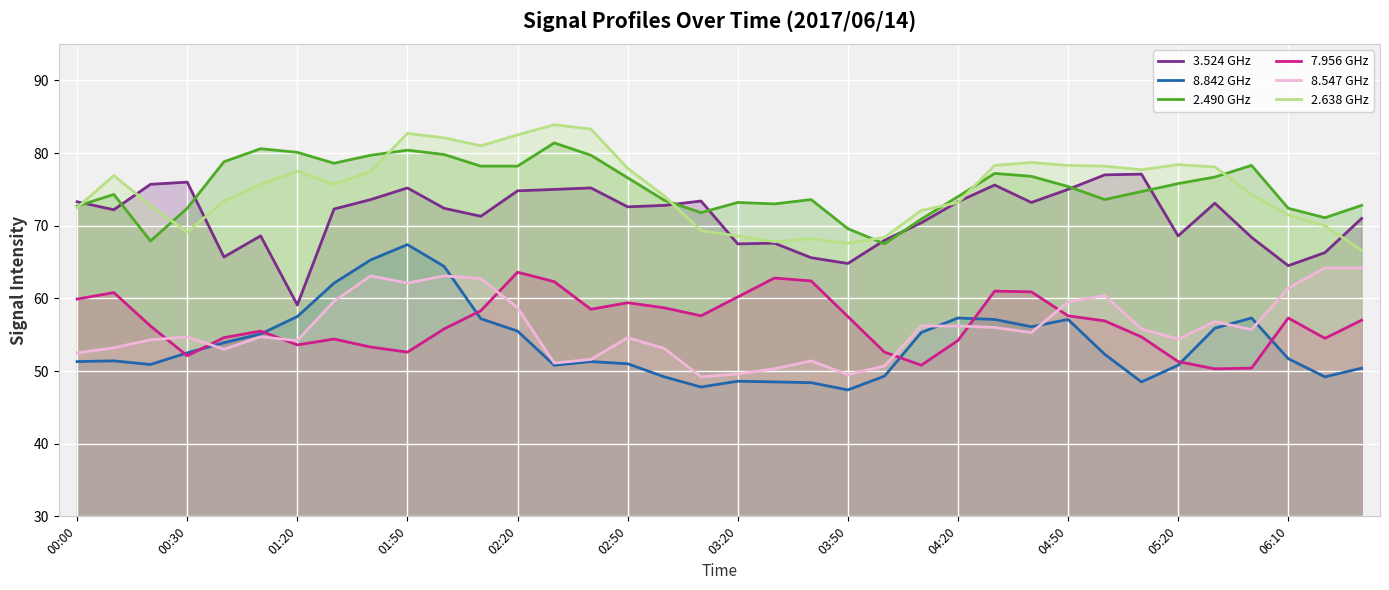

After their last crossing, which series has the higher values: 7.956 GHz or 8.842 GHz?

7.956 GHz